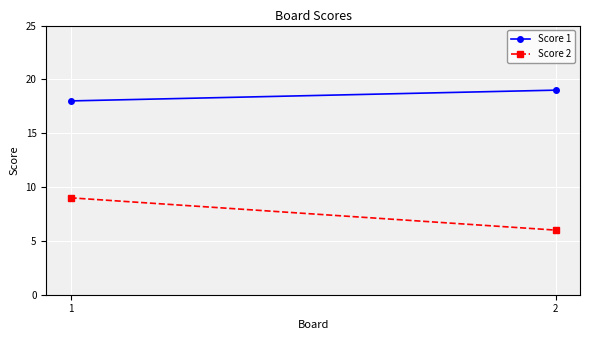

What is the difference between the maximum and minimum values in the Score 2 series?

3